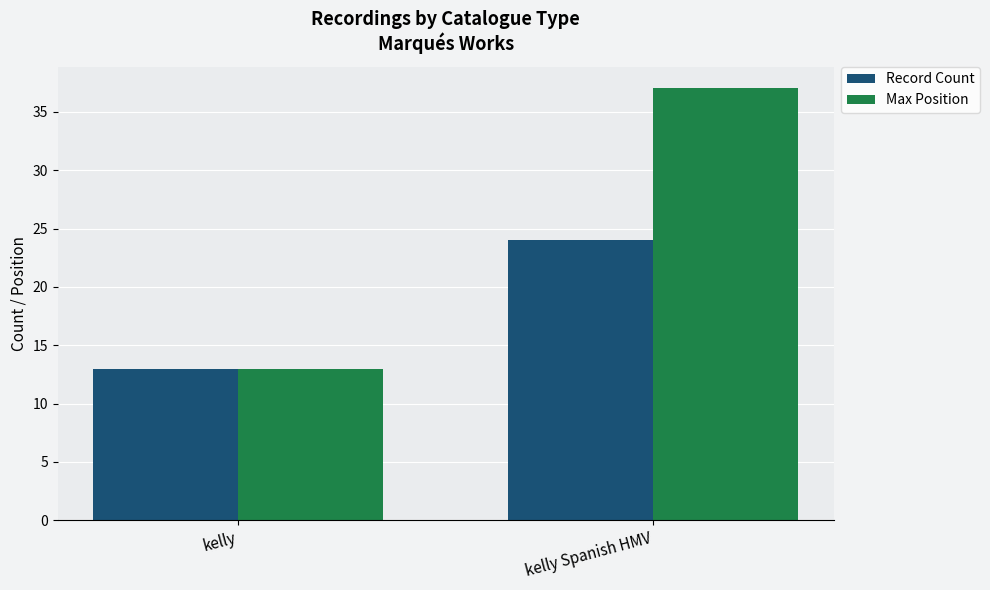

Is it true that Record Count equals 24 at kelly Spanish HMV?

True